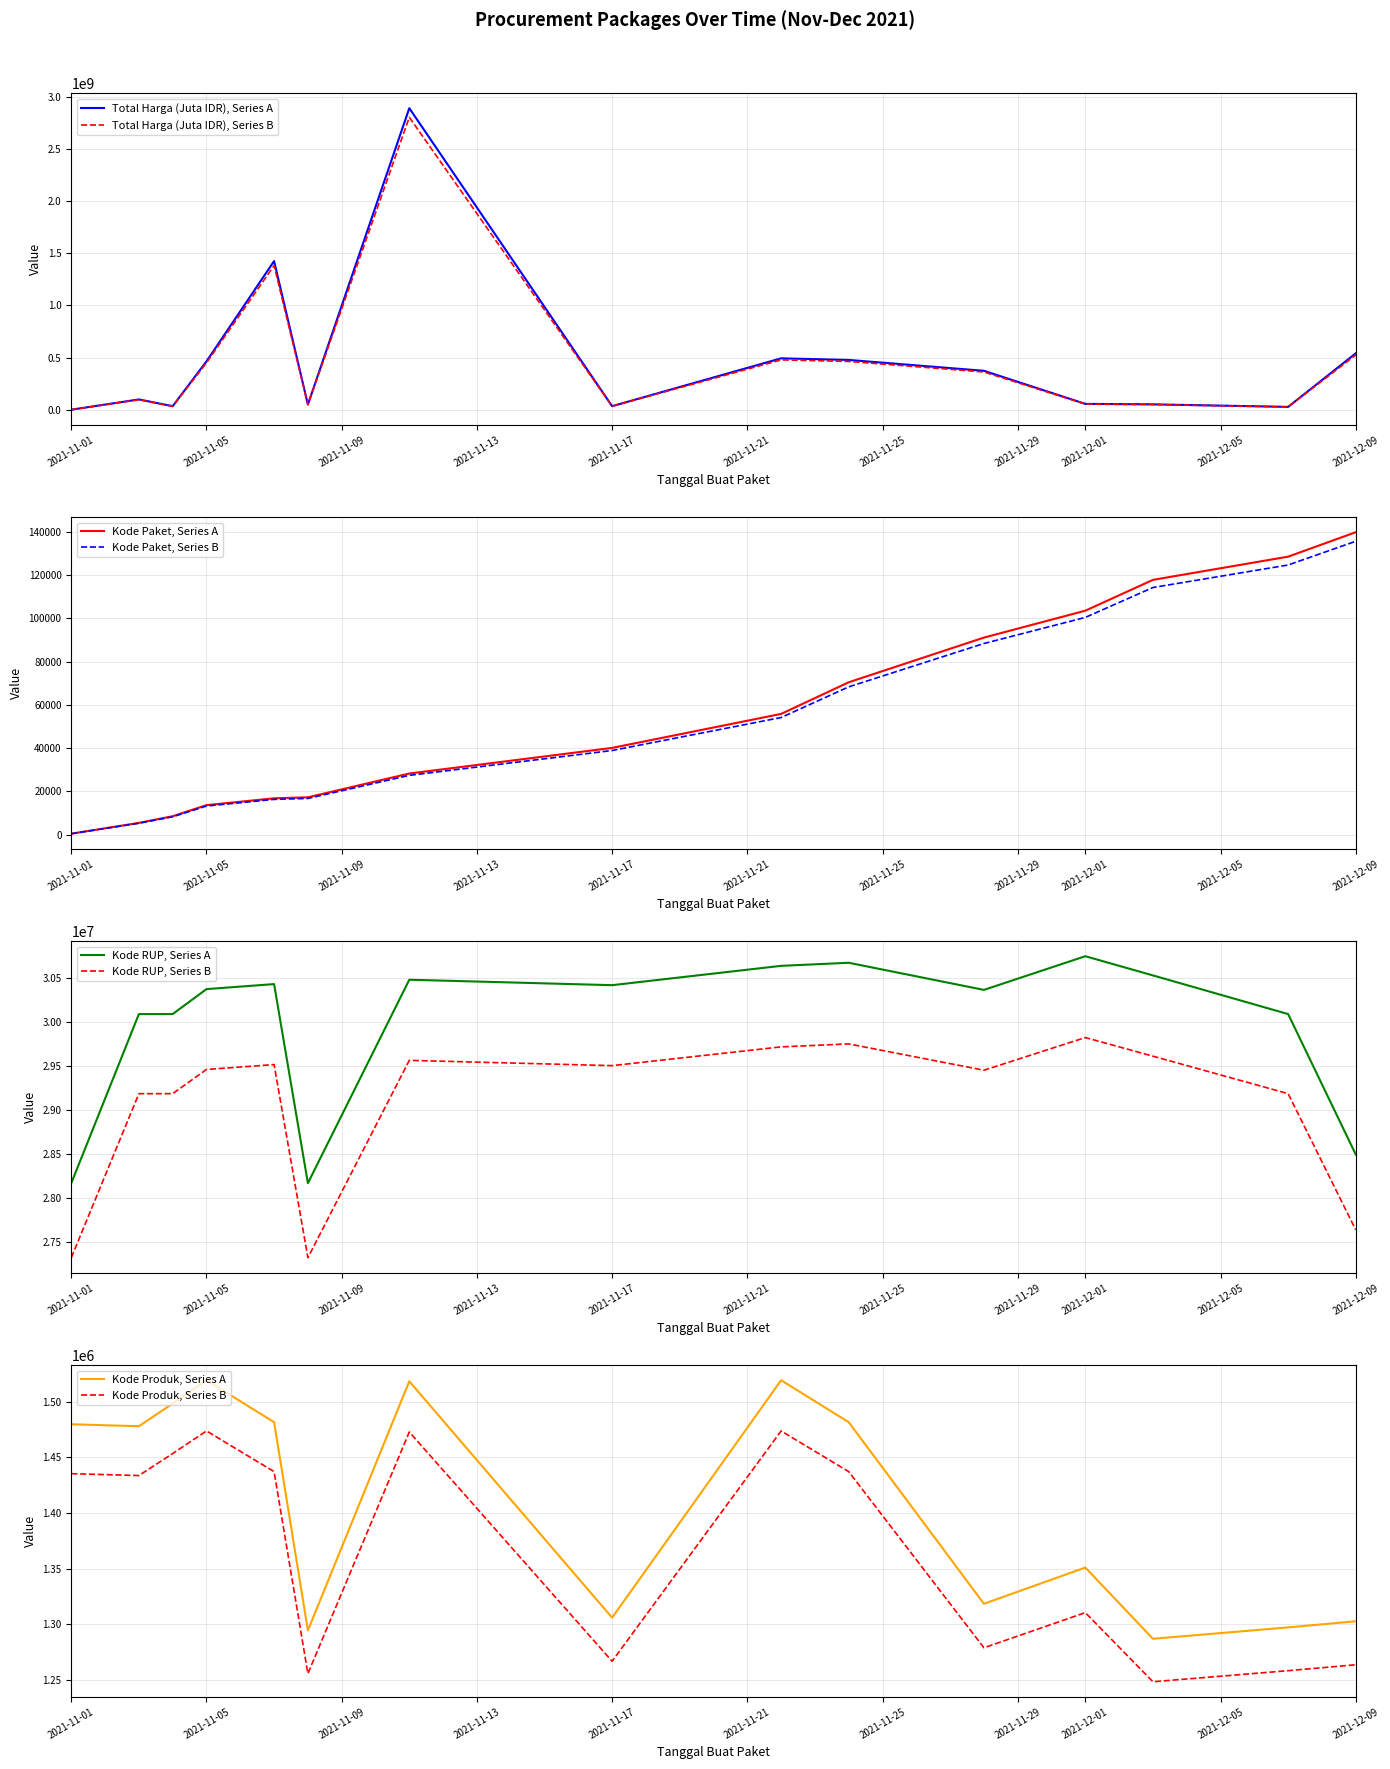

Where is Kode RUP nearest to the value 29458099?

2021-11-03